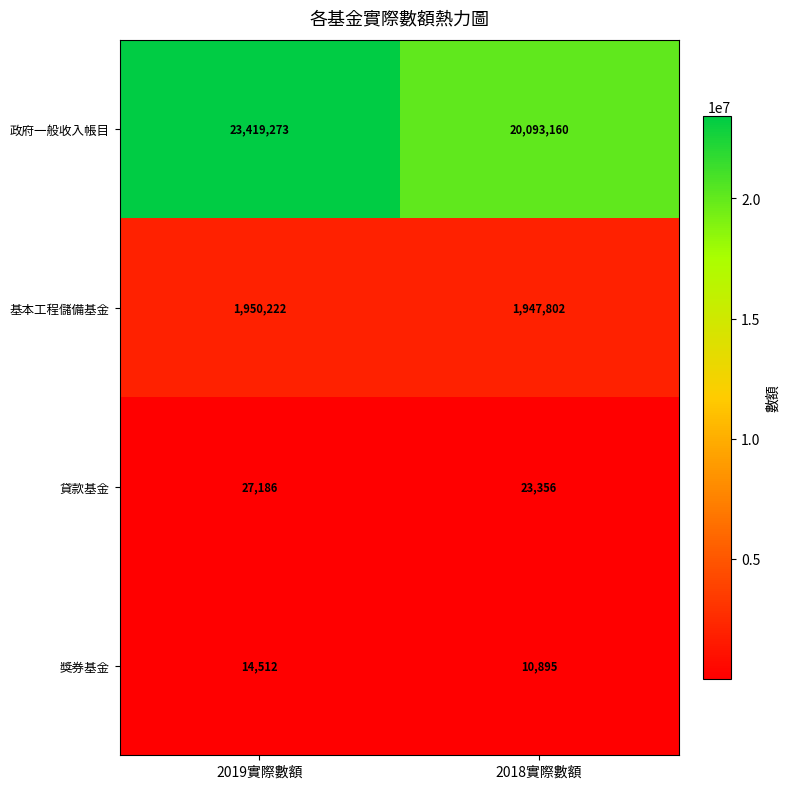

Which series has the widest spread of values?

政府一般收入帳目